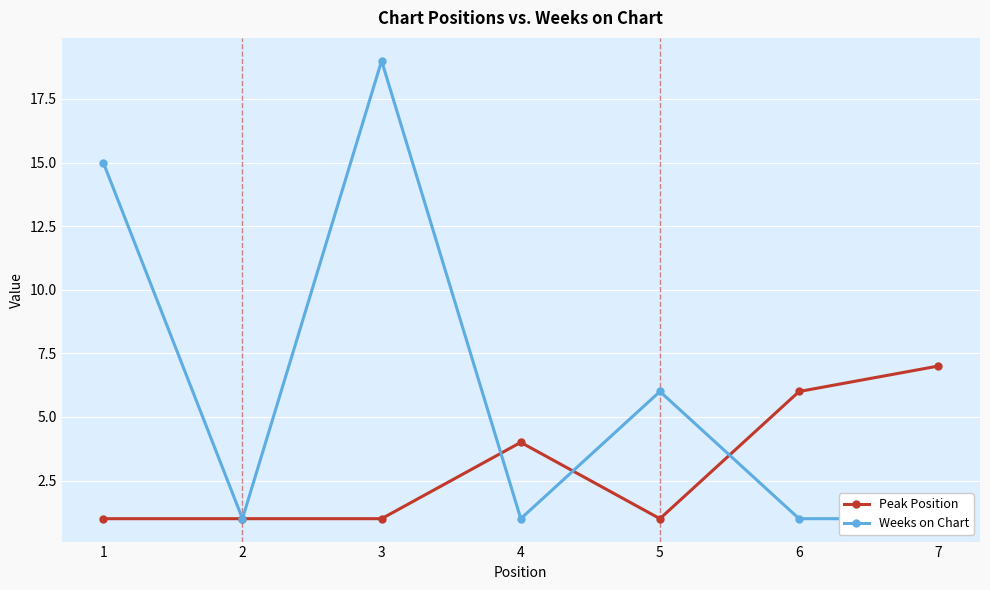

How many data points does each series have?

7